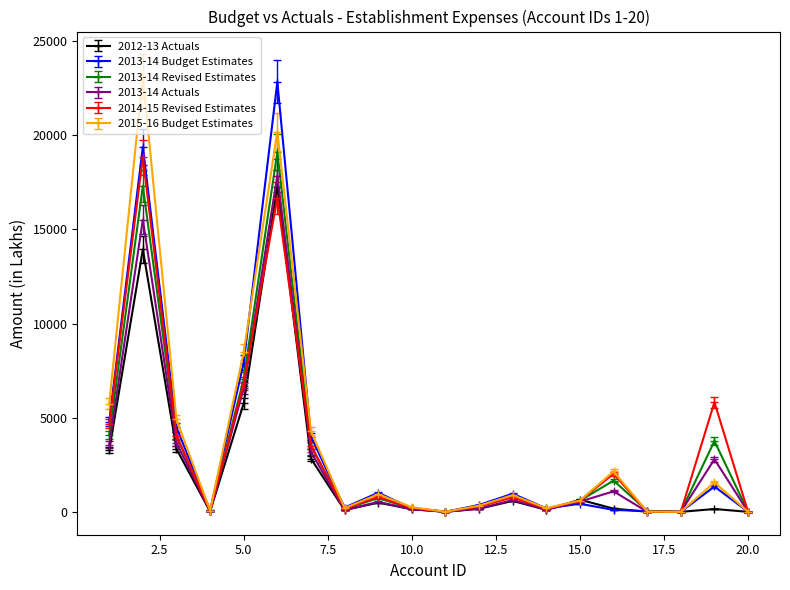

What are all the series names shown in the legend?

2012-13 Actuals, 2013-14 Budget Estimates, 2013-14 Revised Estimates, 2013-14 Actuals, 2014-15 Revised Estimates, 2015-16 Budget Estimates